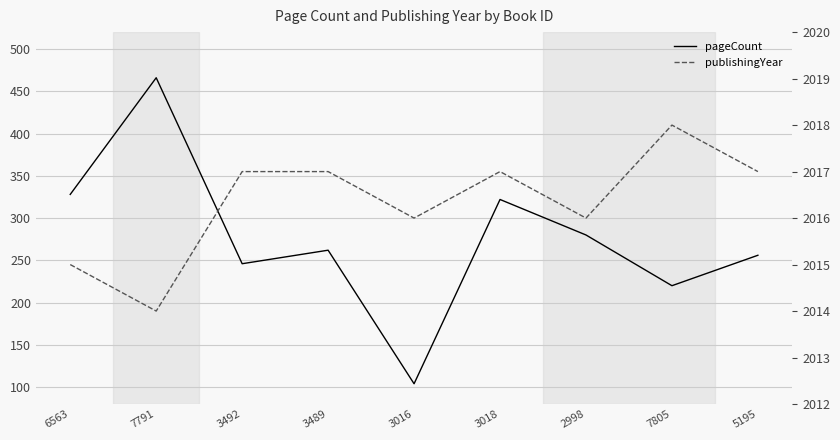

At which label does pageCount reach its minimum?

3016